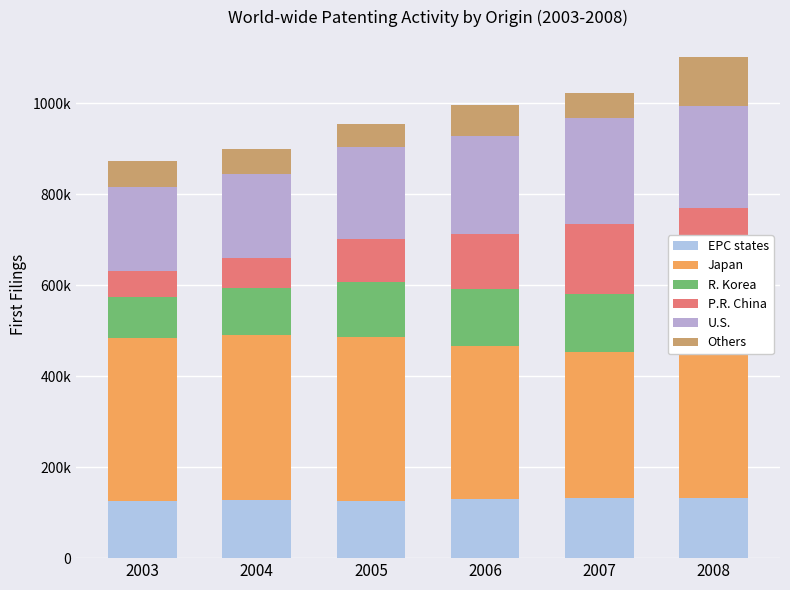

What is the difference between the EPC states values at 2008 and 2003?

7272